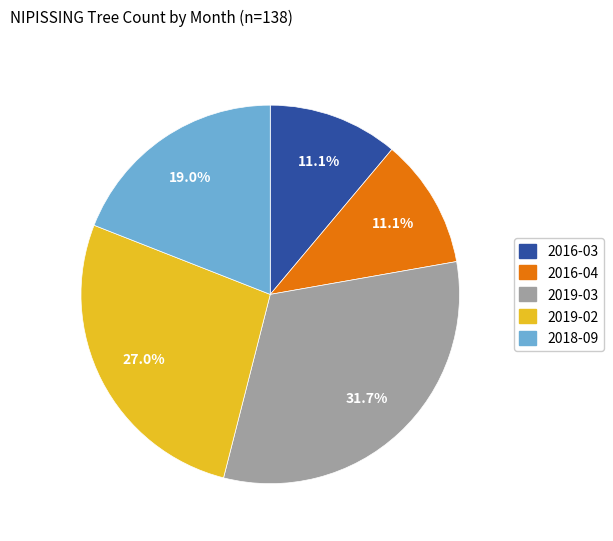

Is there any slice that represents more than half of the pie?

No